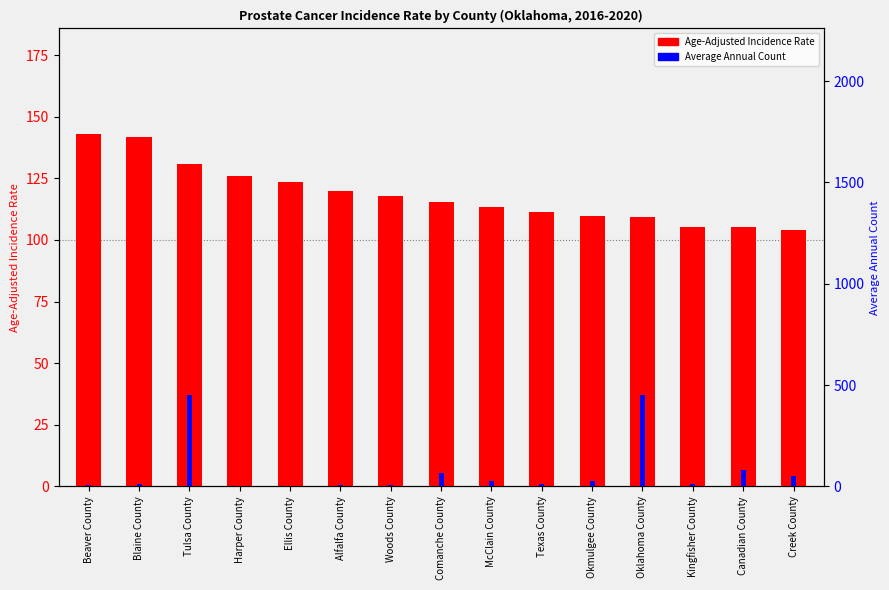

True or false: Average Annual Count has a value of 74.5 at Creek County.

False